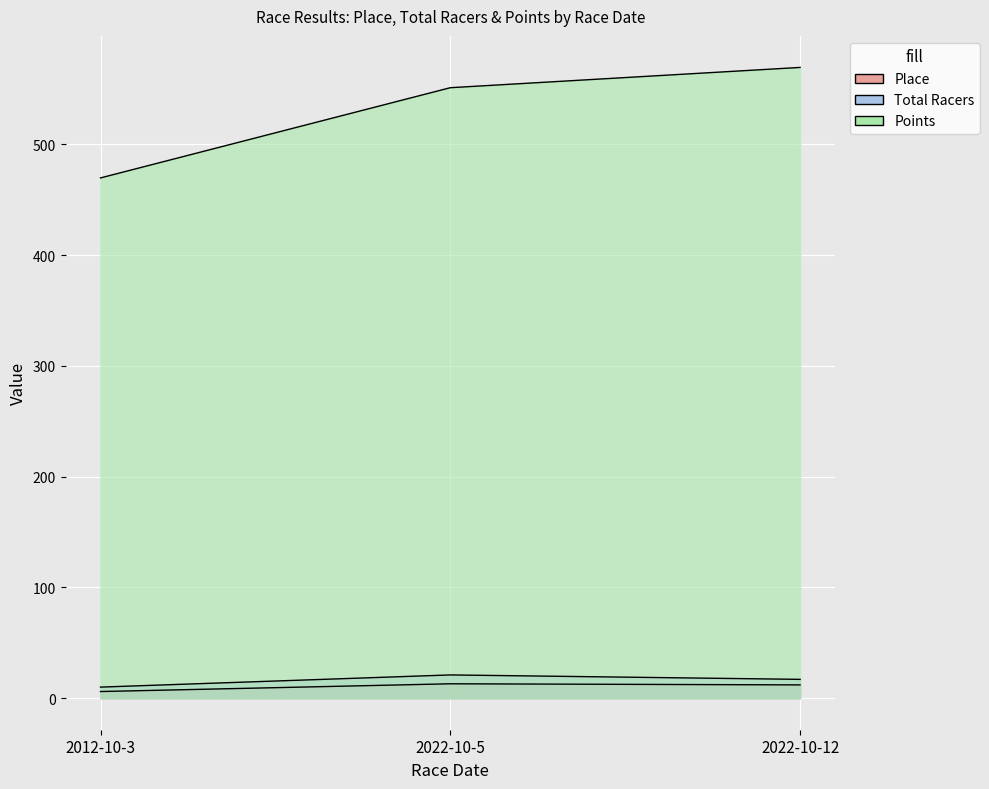

What is the smallest value displayed?

6.0